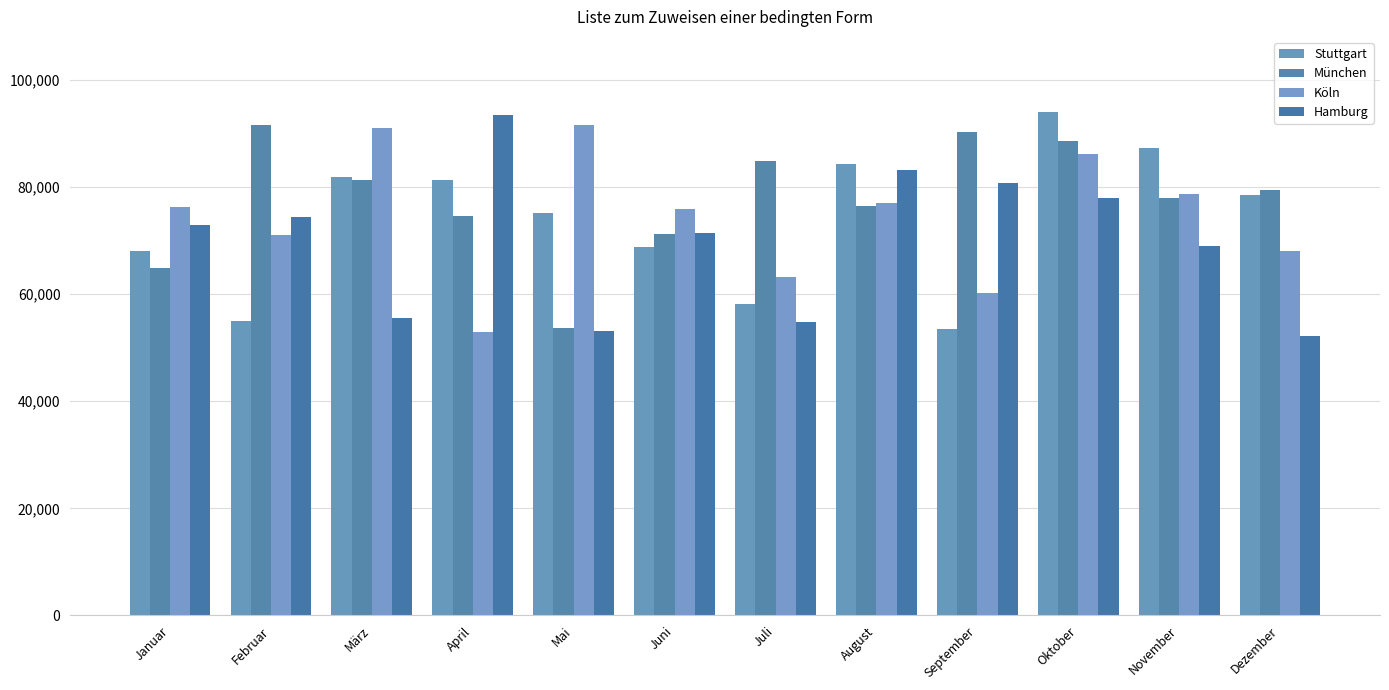

How many categories are shown in the chart?

12